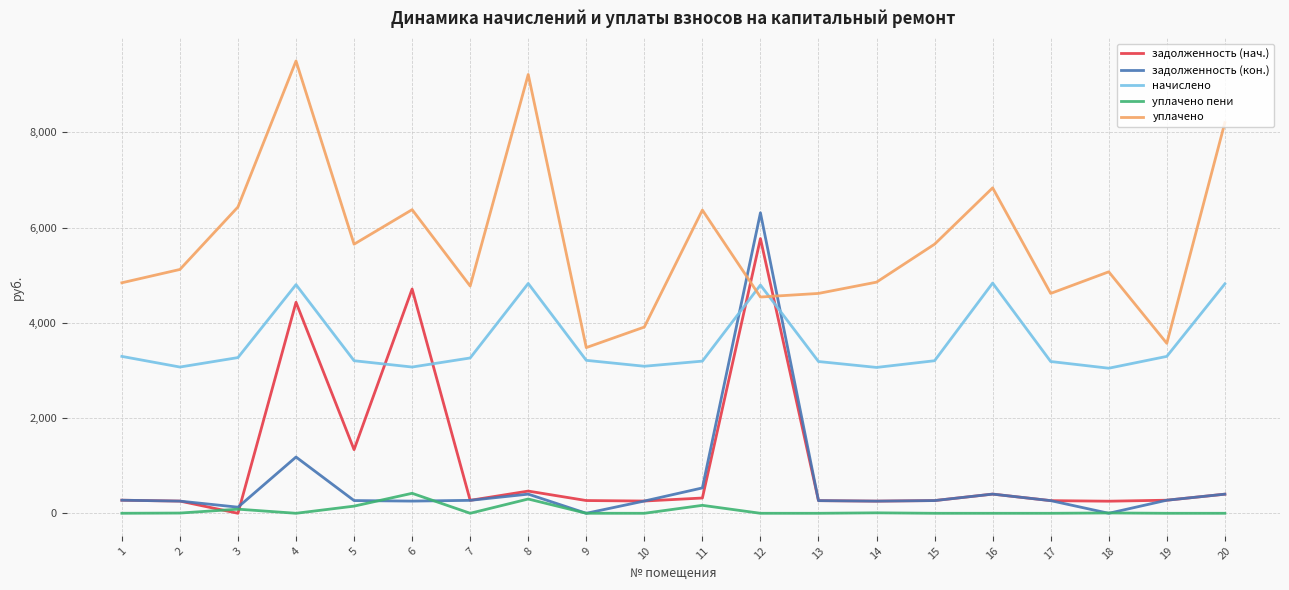

Rank the series at 12 from highest to lowest value.

задолженность (кон.), задолженность (нач.), начислено, уплачено, уплачено пени